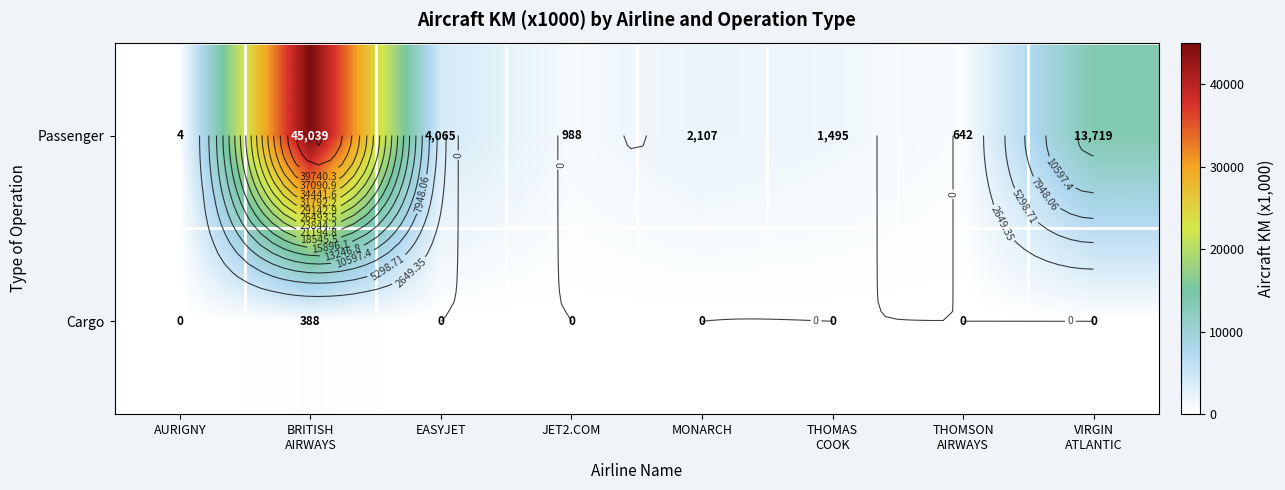

List the series in order of their overall mean, highest first.

Passenger, Cargo